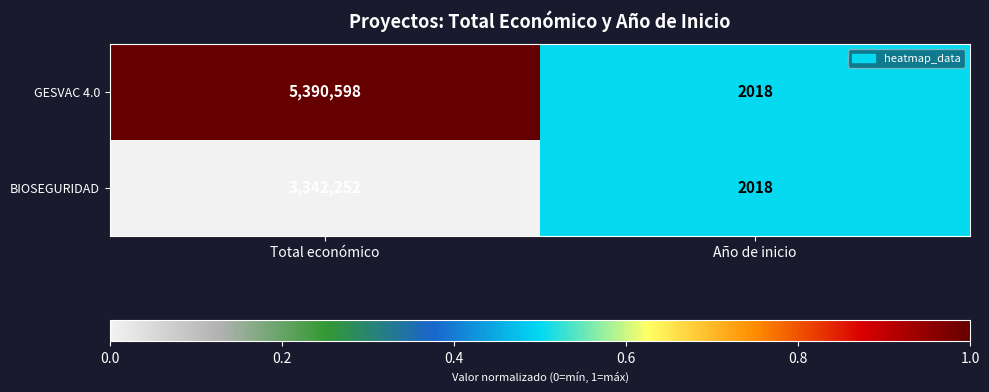

Reading right to left, what are all the values shown in this chart?

GESVAC 4.0: Año de inicio=2018	Total económico=5390598
BIOSEGURIDAD: Año de inicio=2018	Total económico=3342252